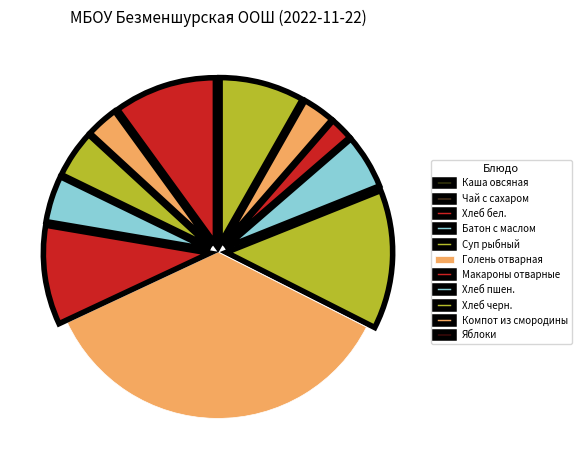

Is Каша овсяная the majority of the pie?

No